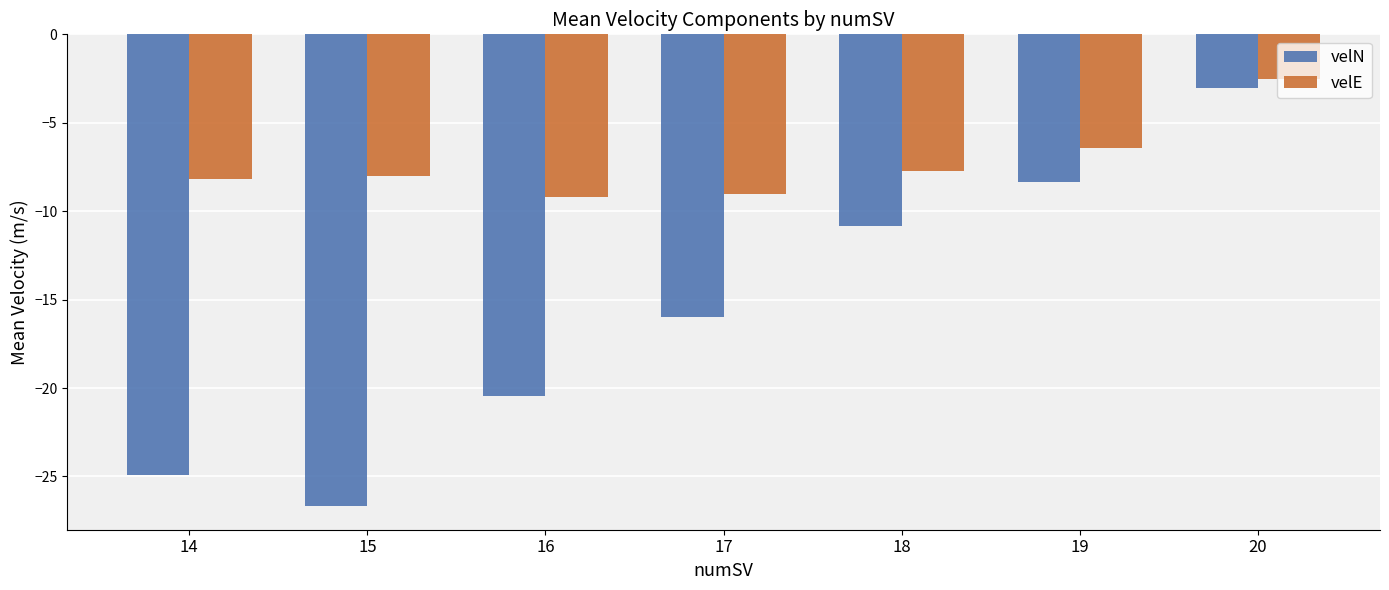

At 19, list the series in order from smallest to largest.

velN, velE